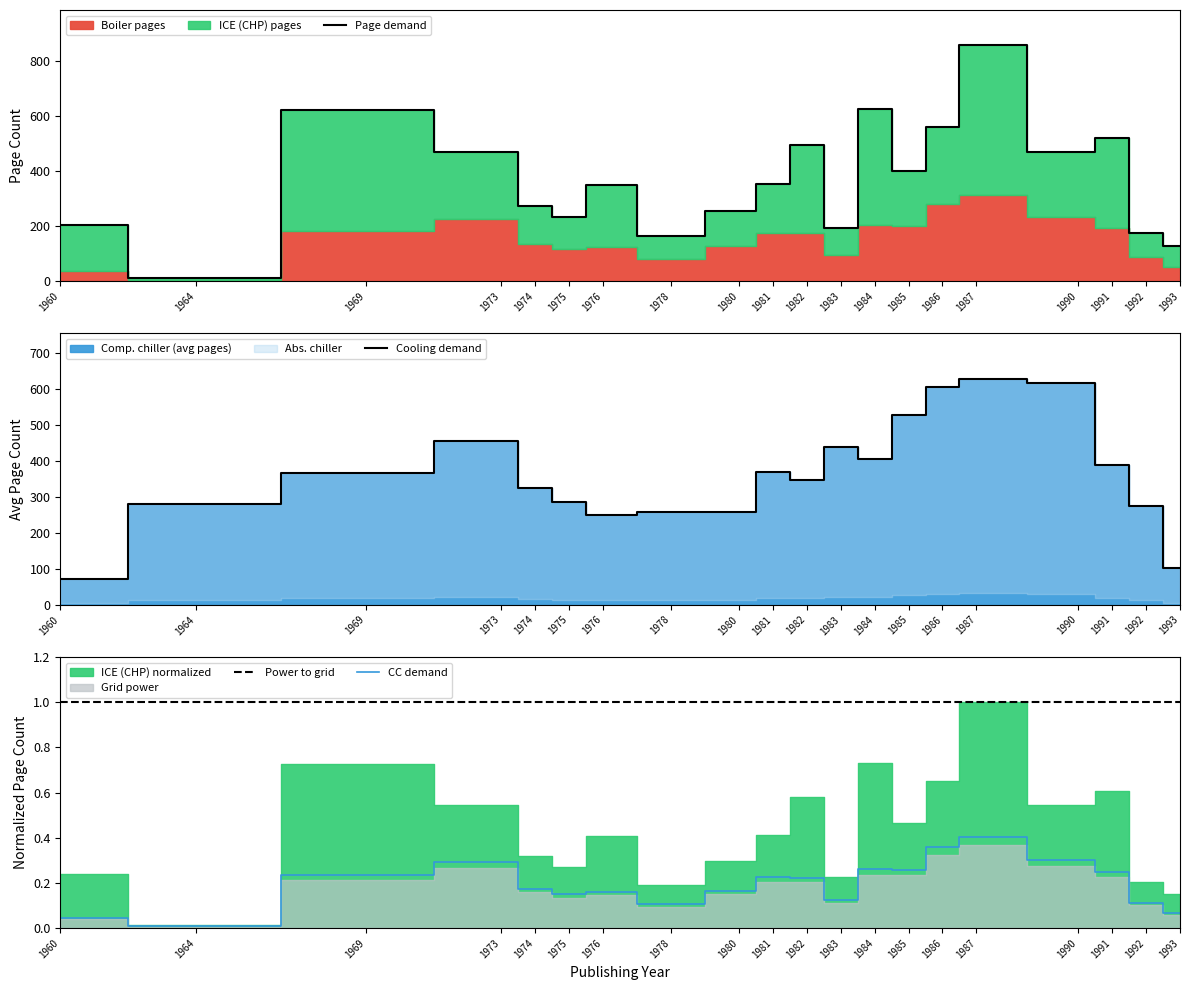

List the labels in order of value, smallest first.

1964, 1993, 1978, 1992, 1983, 1960, 1975, 1980, 1974, 1976, 1981, 1985, 1973, 1990, 1982, 1991, 1986, 1969, 1984, 1987